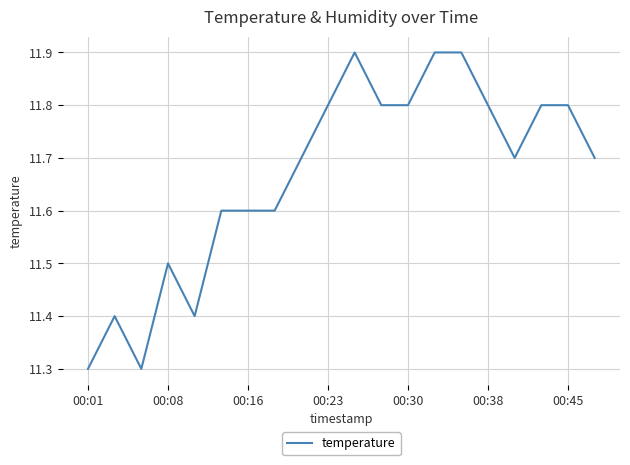

What is the minimum value shown in the chart?

11.3